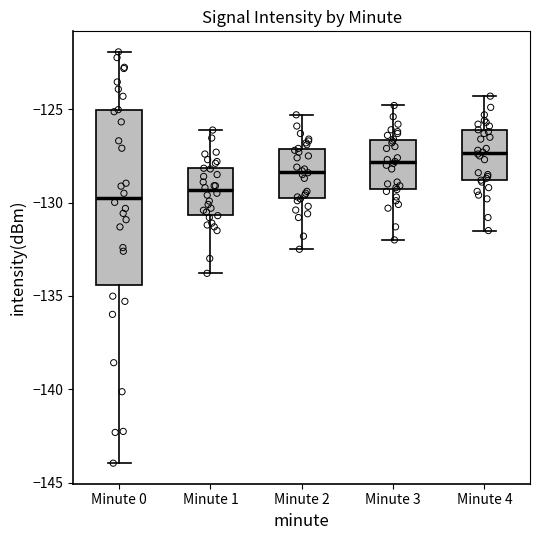

Which box's median line is the highest?

Minute 4